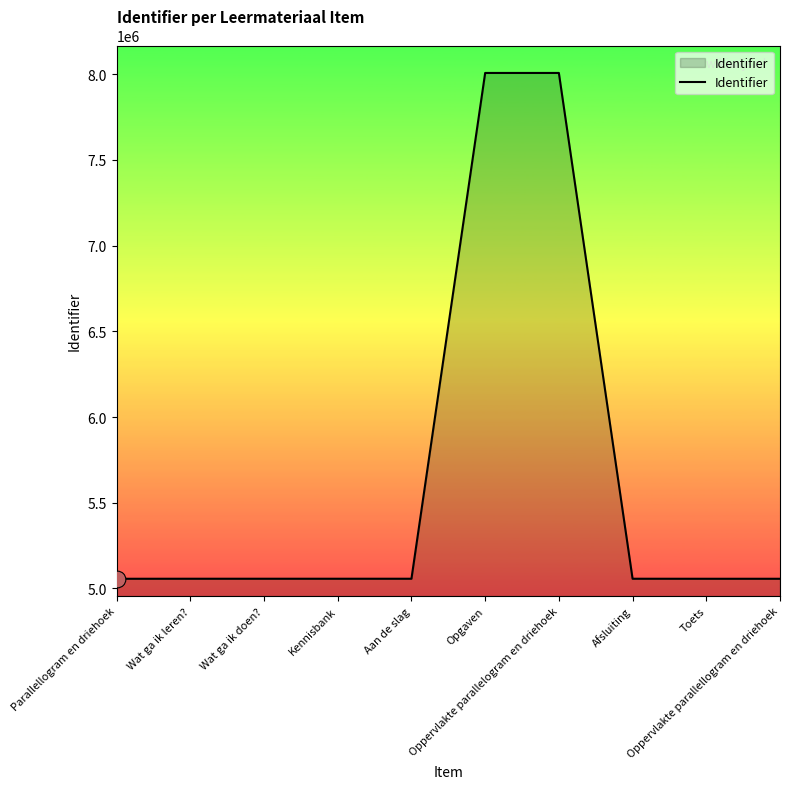

What is the greatest value displayed?

8007848